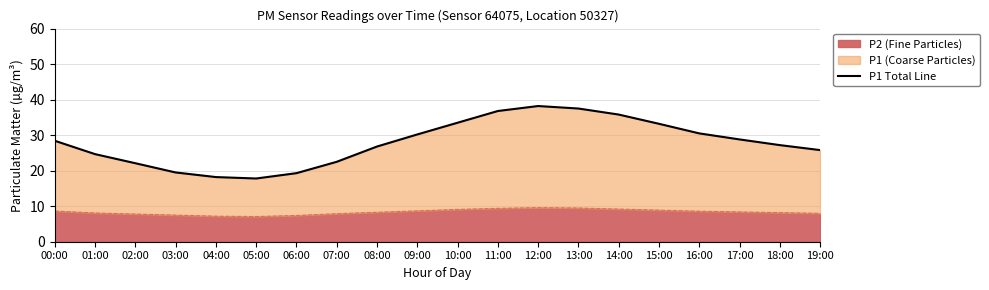

At which category does the chart reach its peak across all series?

12:00